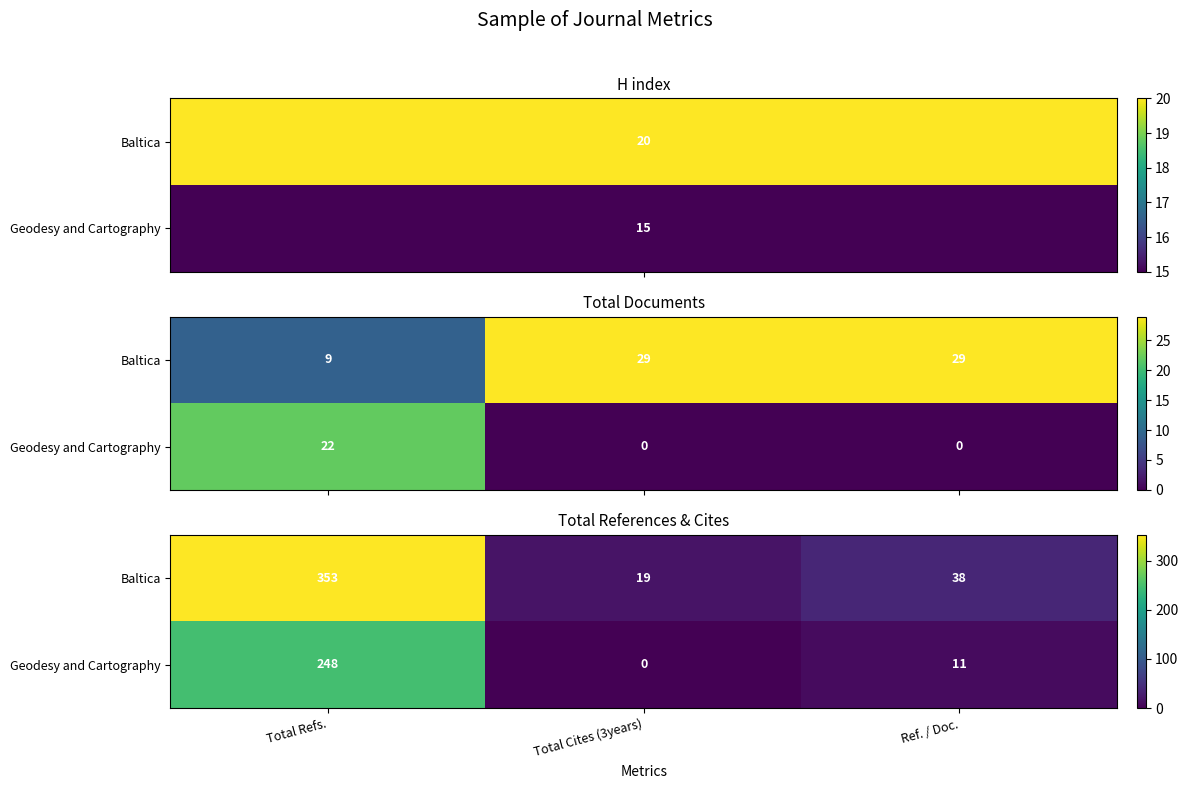

Which series has the widest spread of values?

Baltica